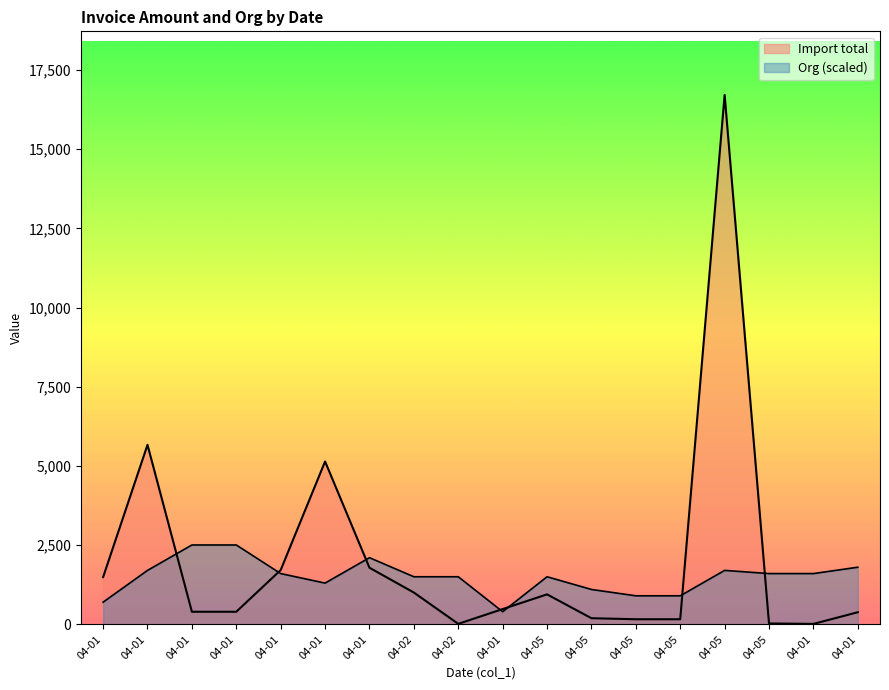

Is it true that Org equals 735.1 at 04-01?

False